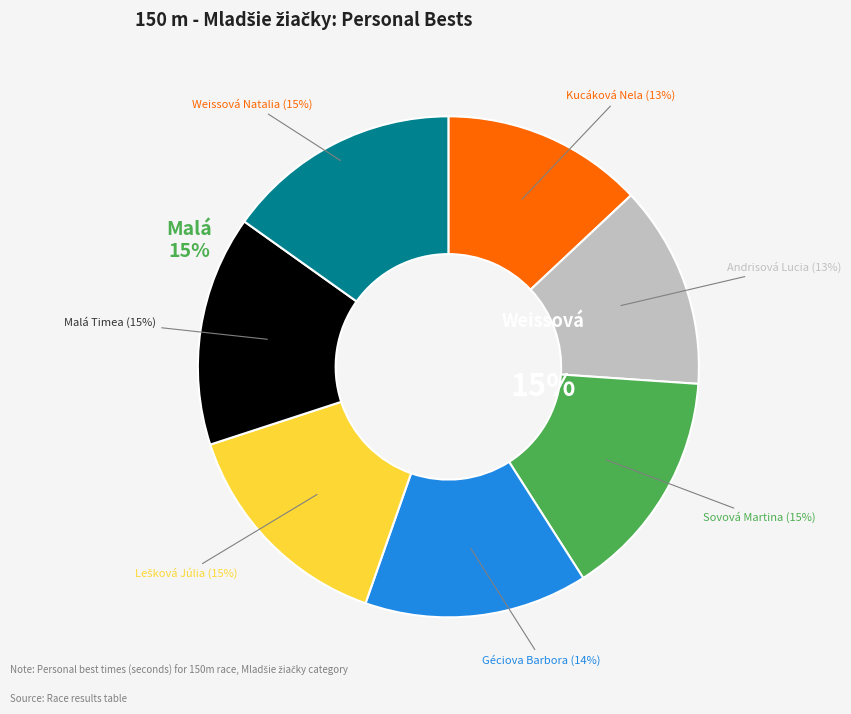

How many slices are in this pie chart?

7